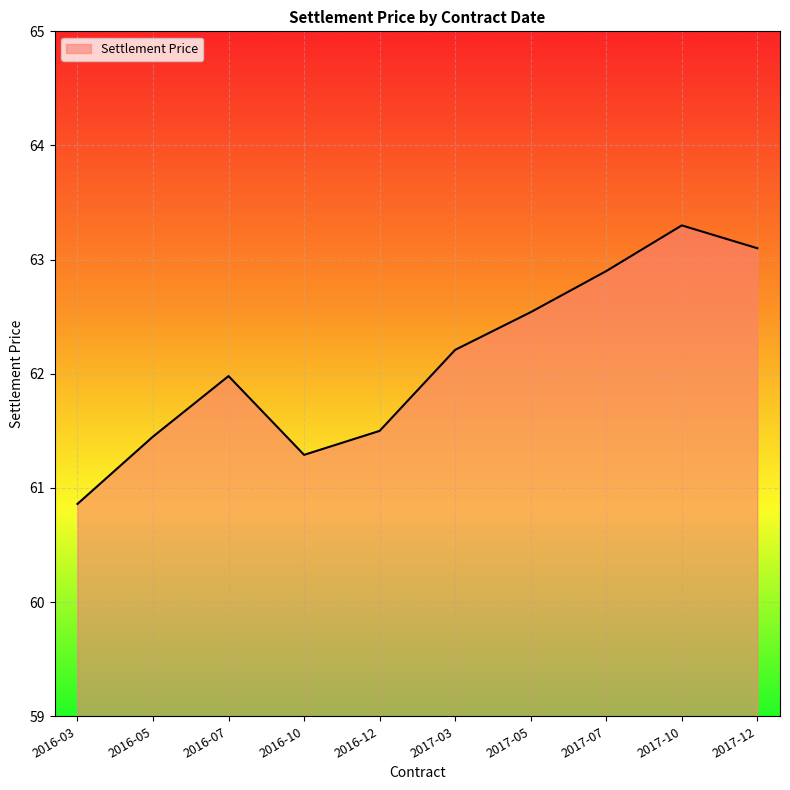

Reading right to left, transcribe all the data shown in this chart.

63.1	63.3	62.9	62.5	62.2	61.5	61.3	62.0	61.5	60.9